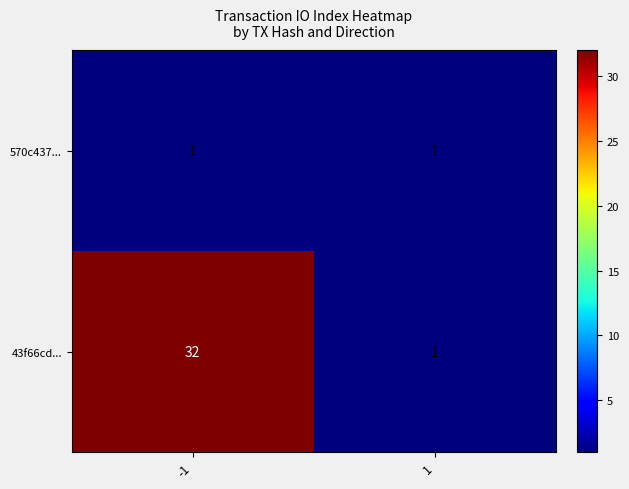

Which series has the widest spread of values?

43f66cd...